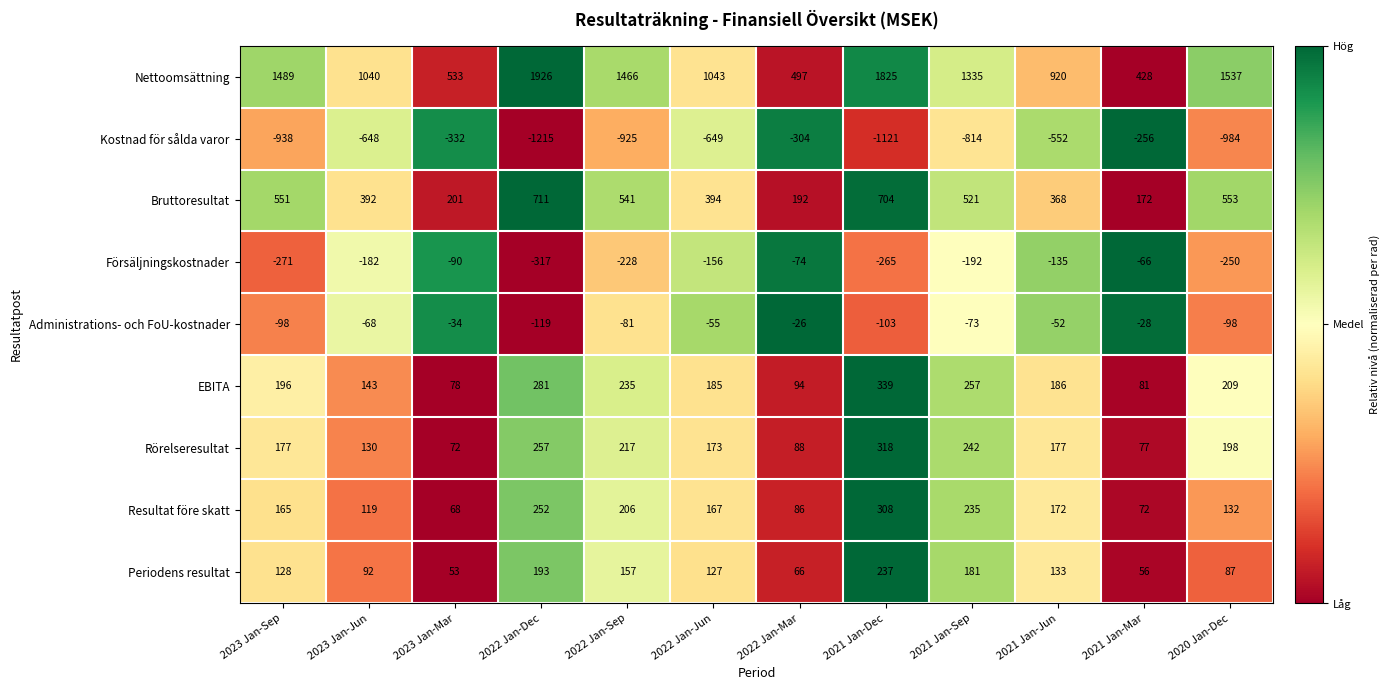

What is the difference between the second highest and second lowest values in the Försäljningskostnader series?

197